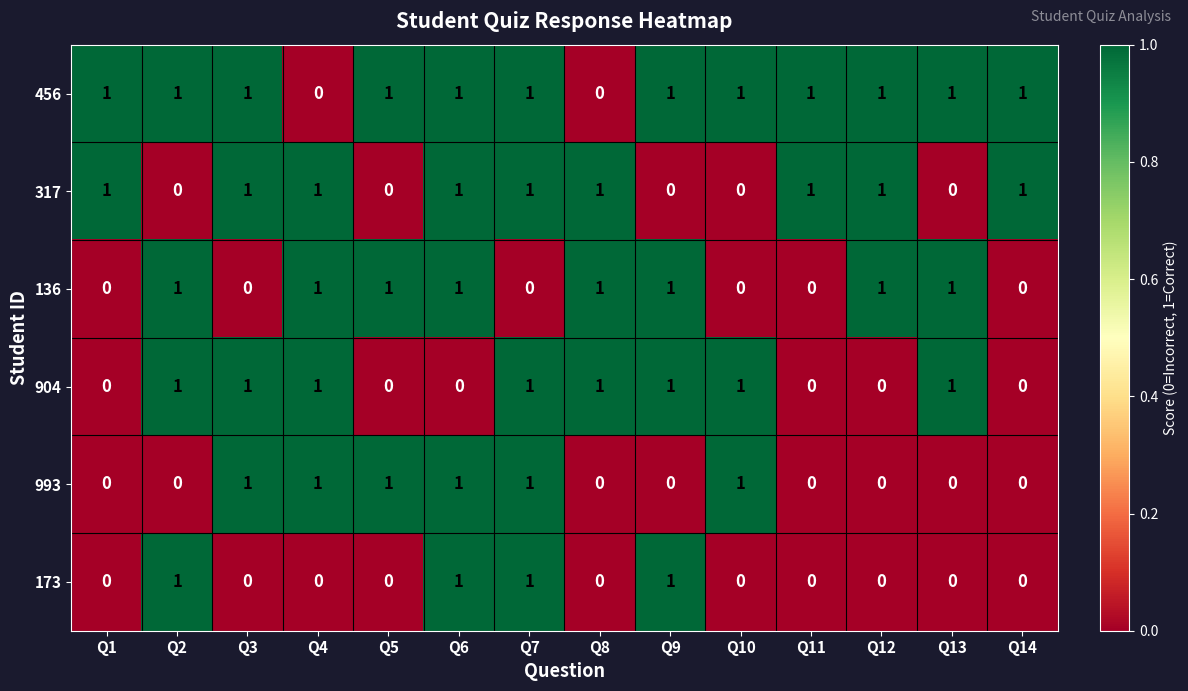

How many 456 values are between 1 and 2?

12